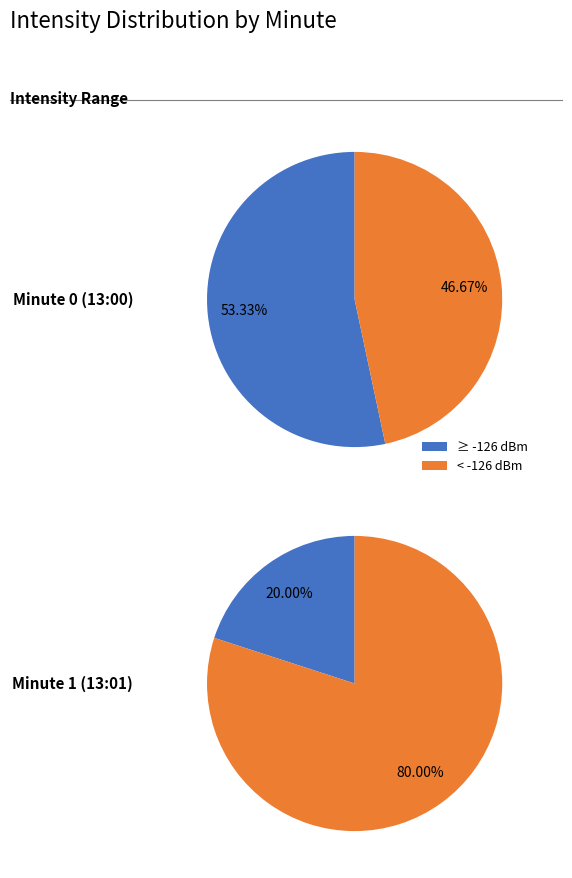

How many slices are in this pie chart?

2